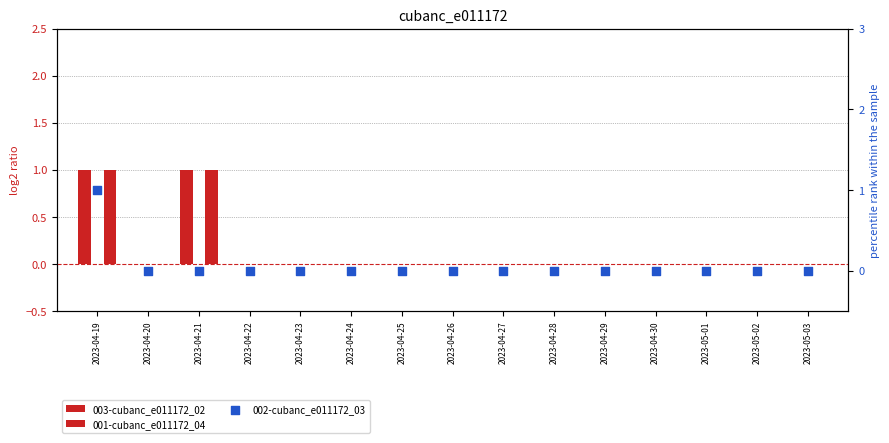

At which category is the sum across all series the highest?

2023-04-19